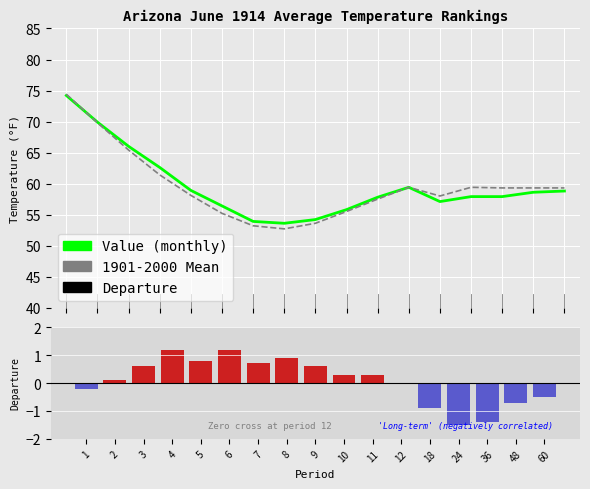

What is the difference between the second highest and second lowest values in the Value series?

16.0